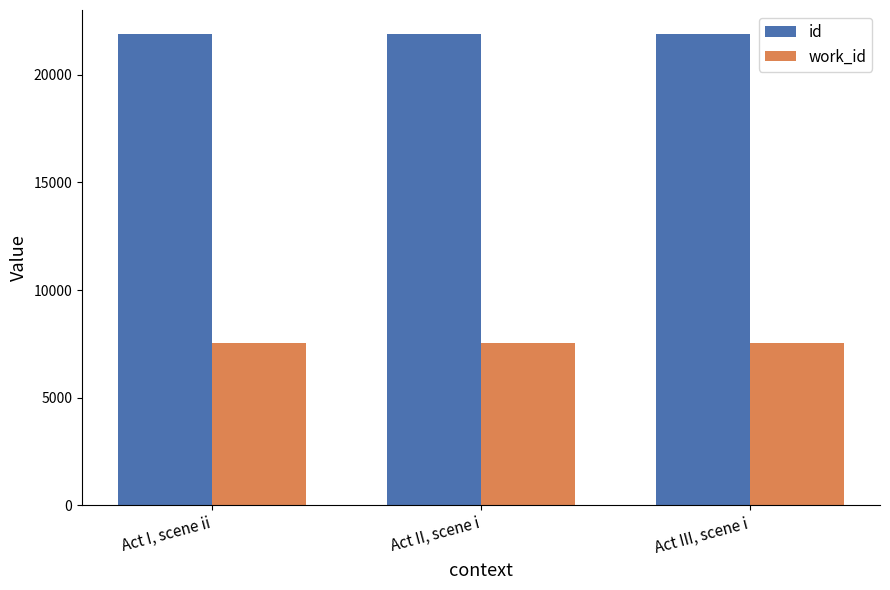

What is the minimum value shown in the chart?

7551